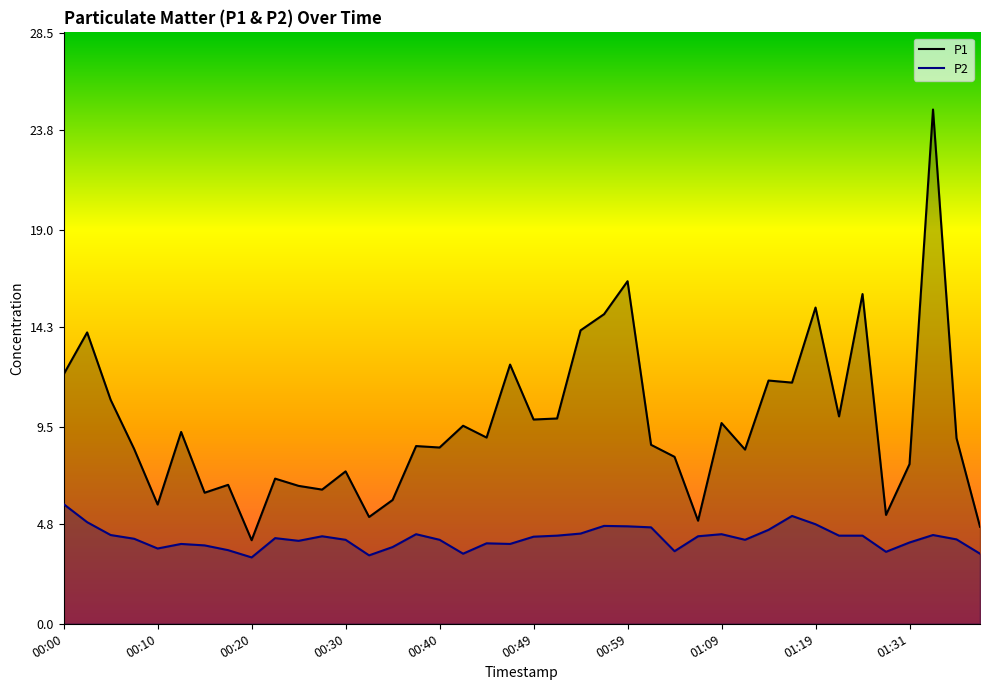

How many data points in P2 are less than 4?

14